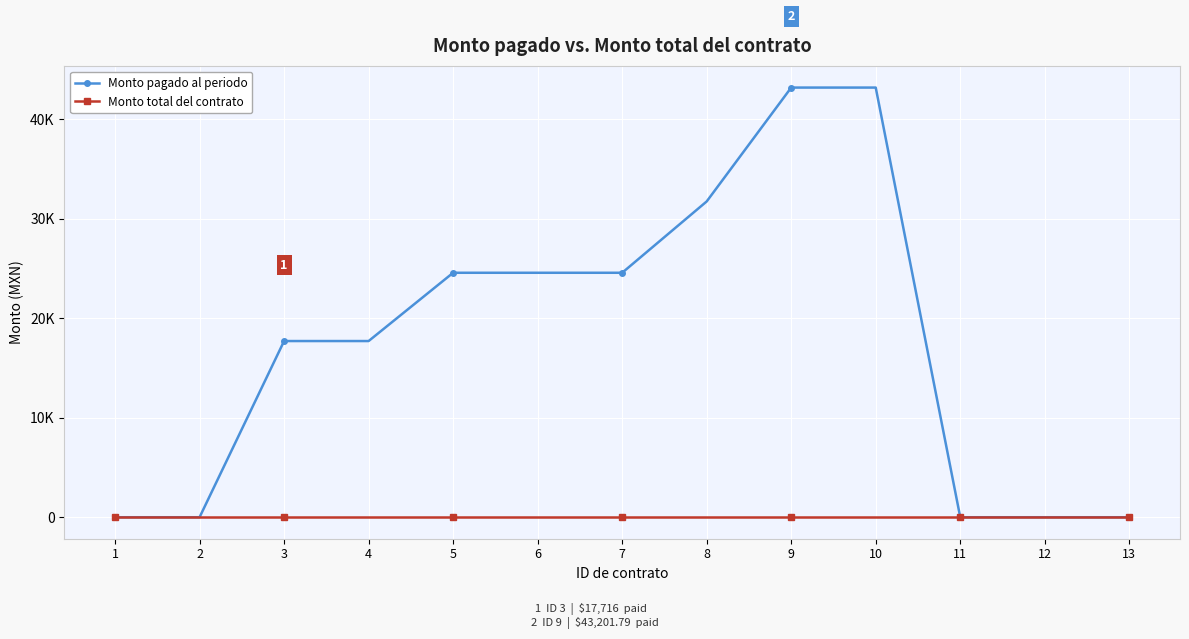

List the series in order of their overall mean, highest first.

Monto pagado al periodo, Monto total del contrato